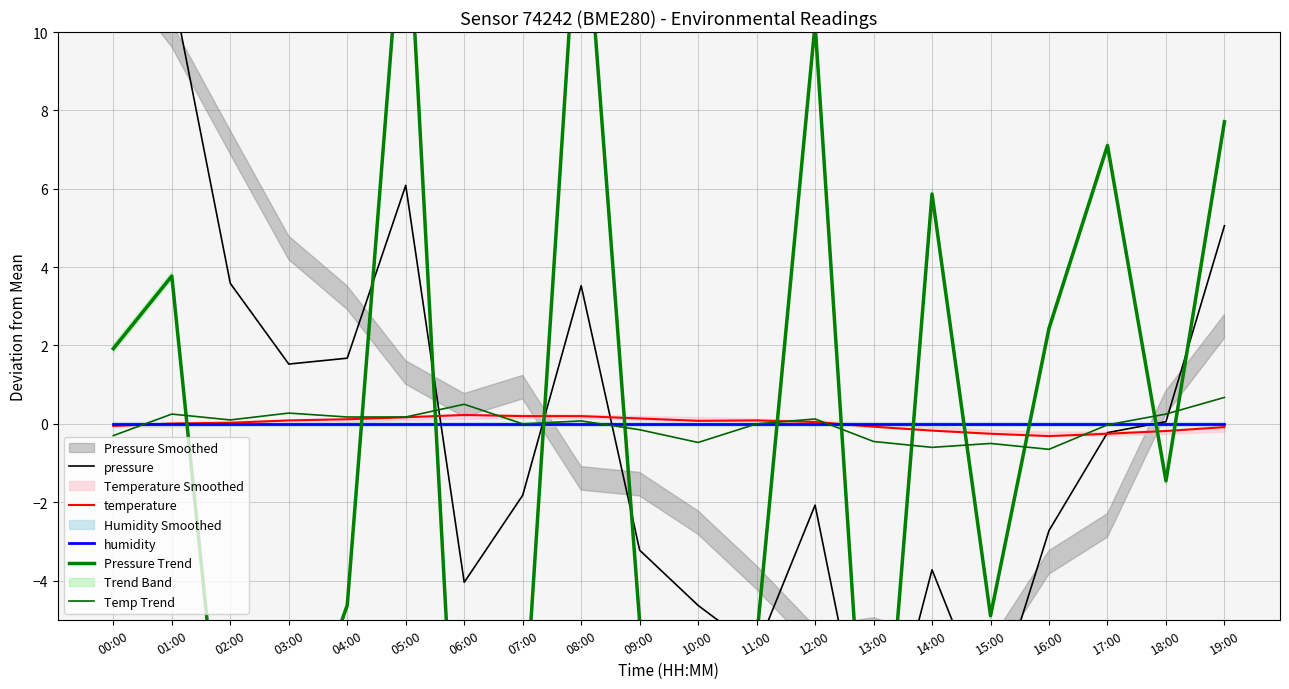

How many lines are shown in the chart?

5